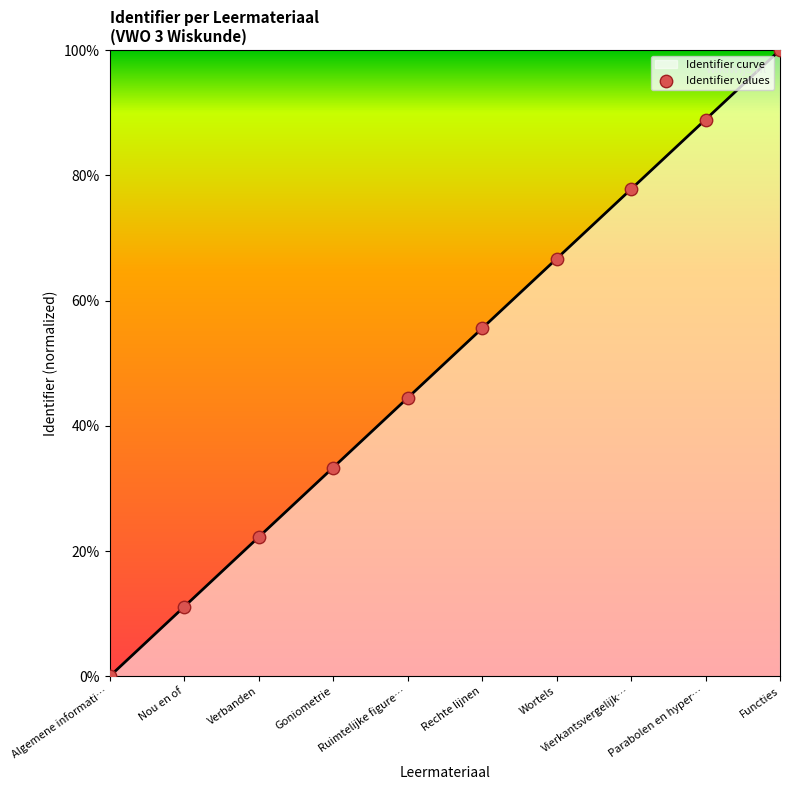

Which has a higher value, Vierkantsvergelijk… or Functies?

Functies